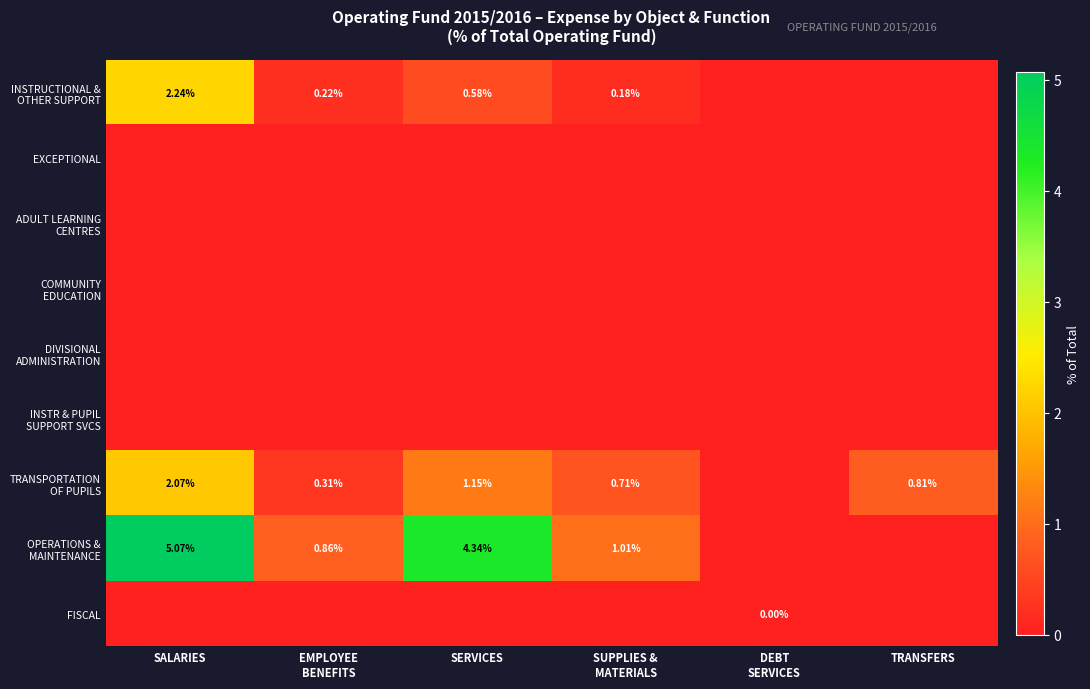

At SERVICES, list the series in order from largest to smallest.

OPERATIONS & MAINTENANCE, TRANSPORTATION OF PUPILS, INSTRUCTIONAL & OTHER SUPPORT, EXCEPTIONAL, ADULT LEARNING CENTRES, COMMUNITY EDUCATION, DIVISIONAL ADMINISTRATION, INSTR & PUPIL SUPPORT SVCS, FISCAL